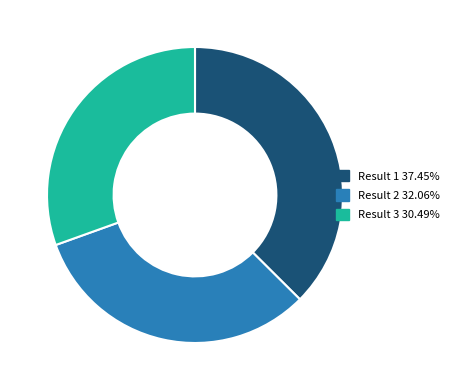

What is the ratio of the value at Result 1 37.45% to the value at Result 3 30.49%?

1.2